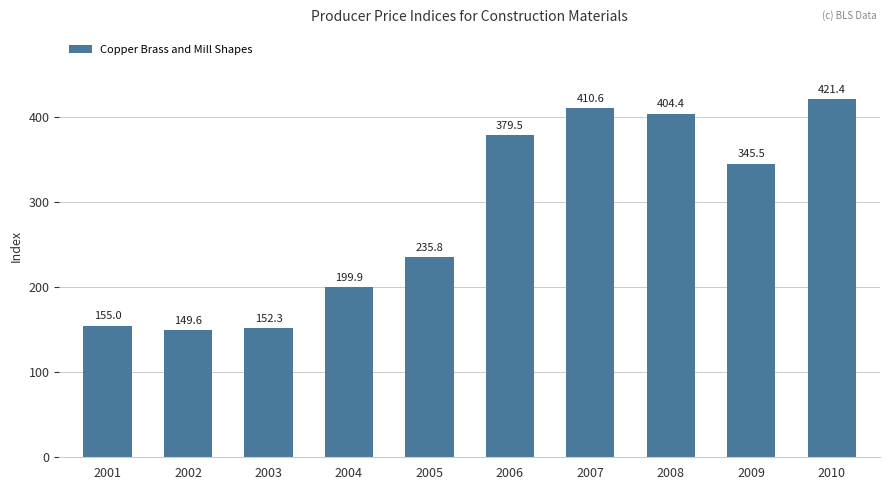

True or false: the data shows 379.5 at 2006.

True